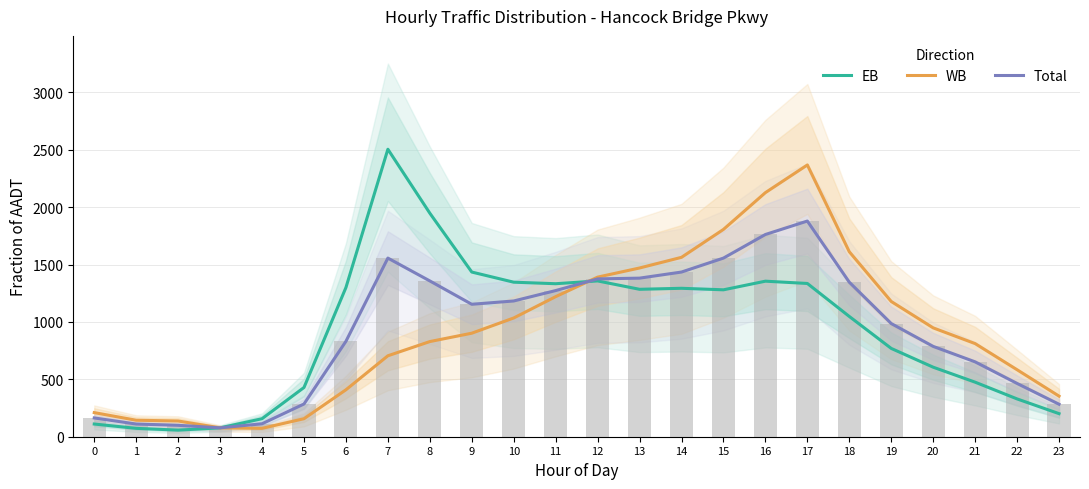

What is the approximate value of EB at 8?

1947.0